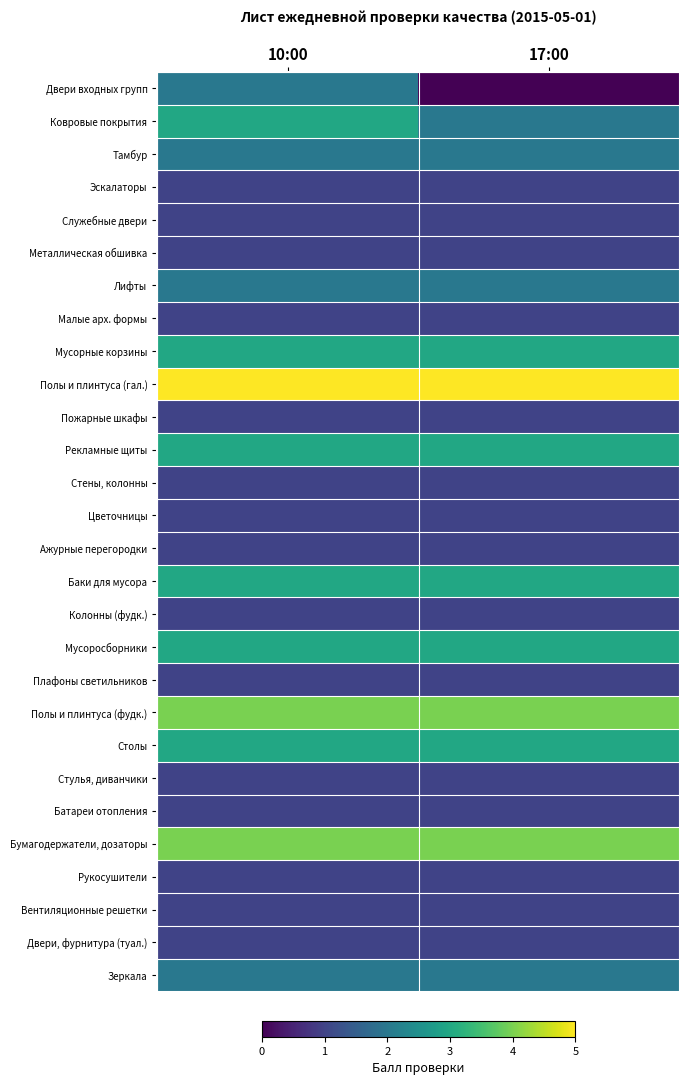

How many categories are shown in the chart?

2